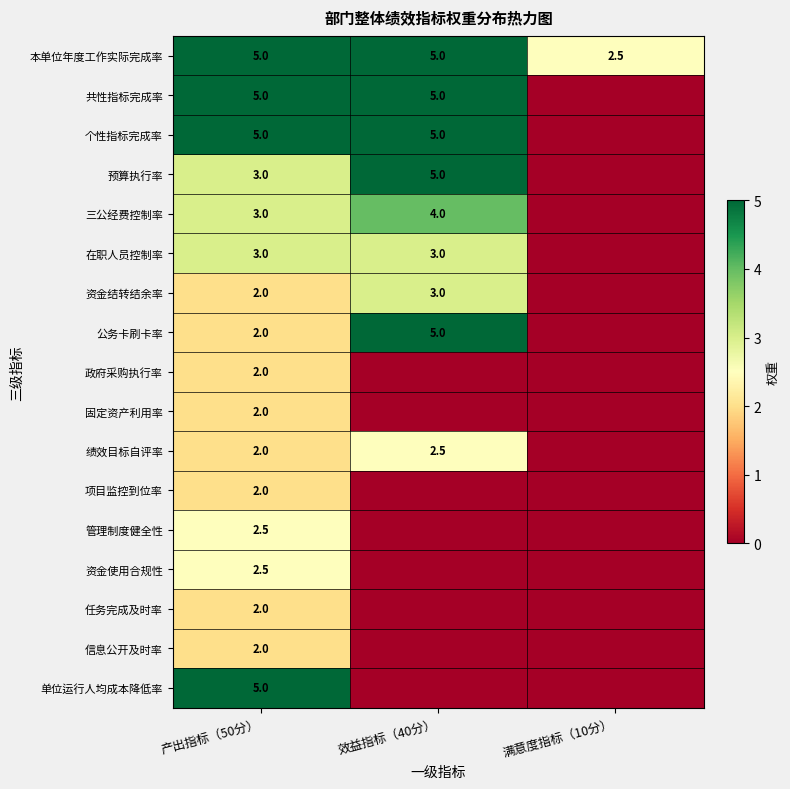

At which category is the sum across all series the highest?

产出指标（50分）